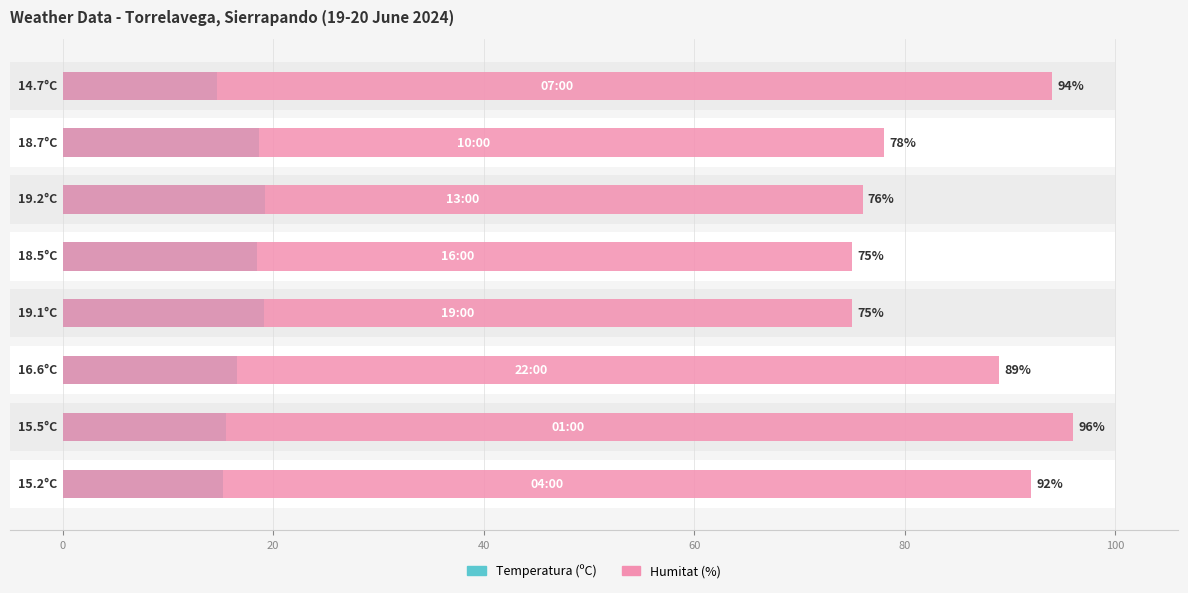

What is the minimum value for Humitat (%)?

75.0